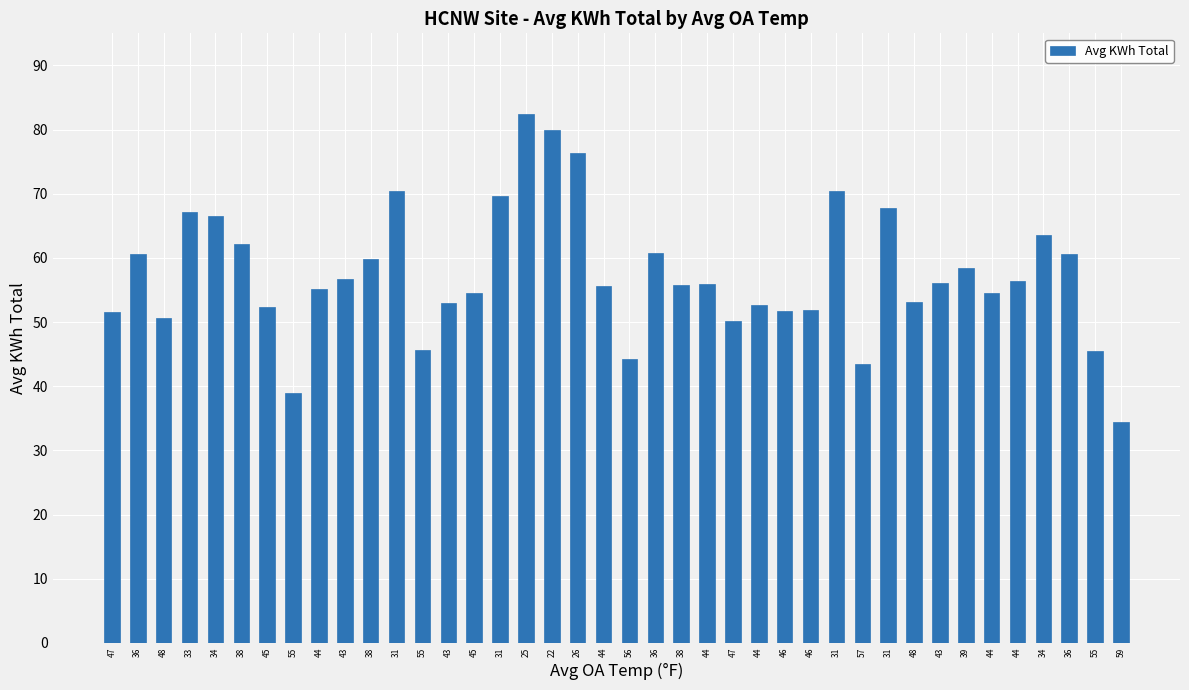

How many categories are shown in the chart?

40